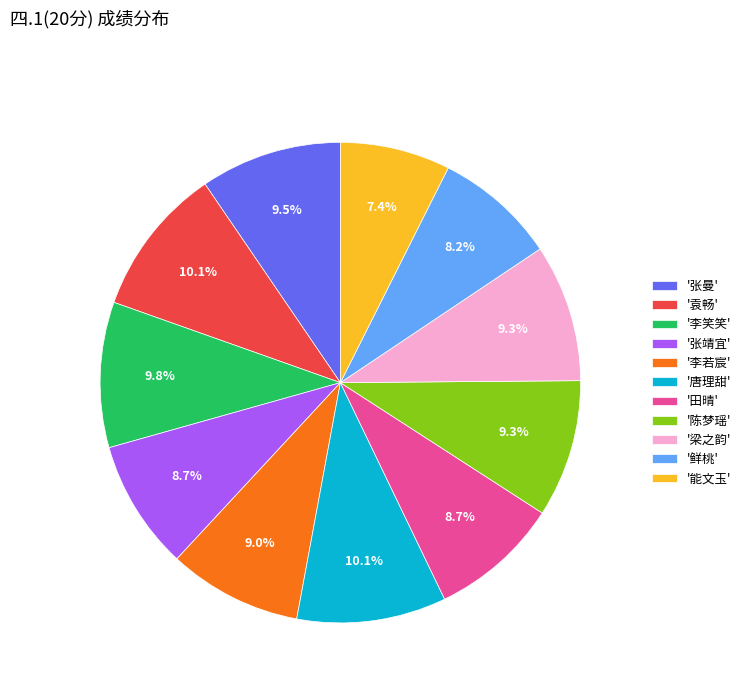

Which slice is the smallest?

'能文玉'